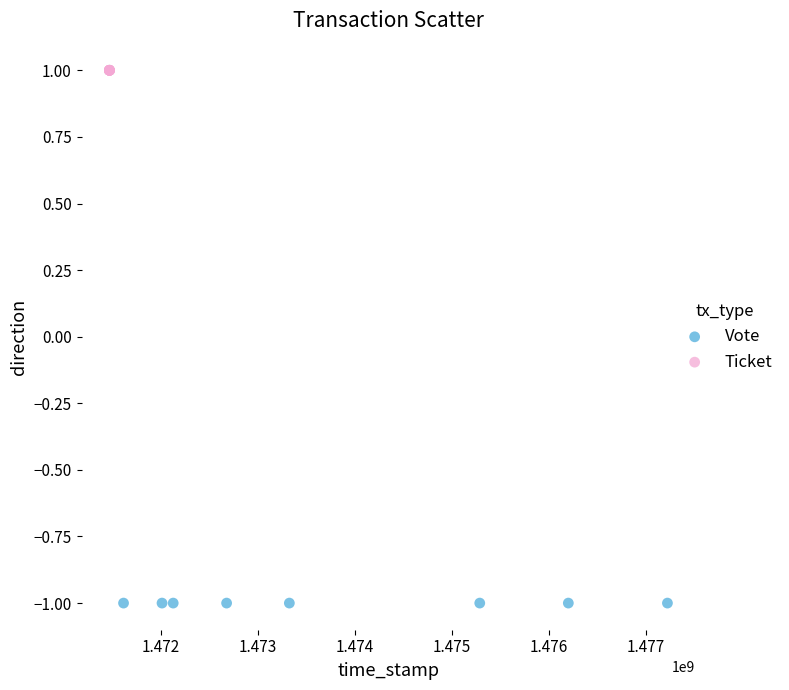

Which series contains the lowest Y value?

Vote